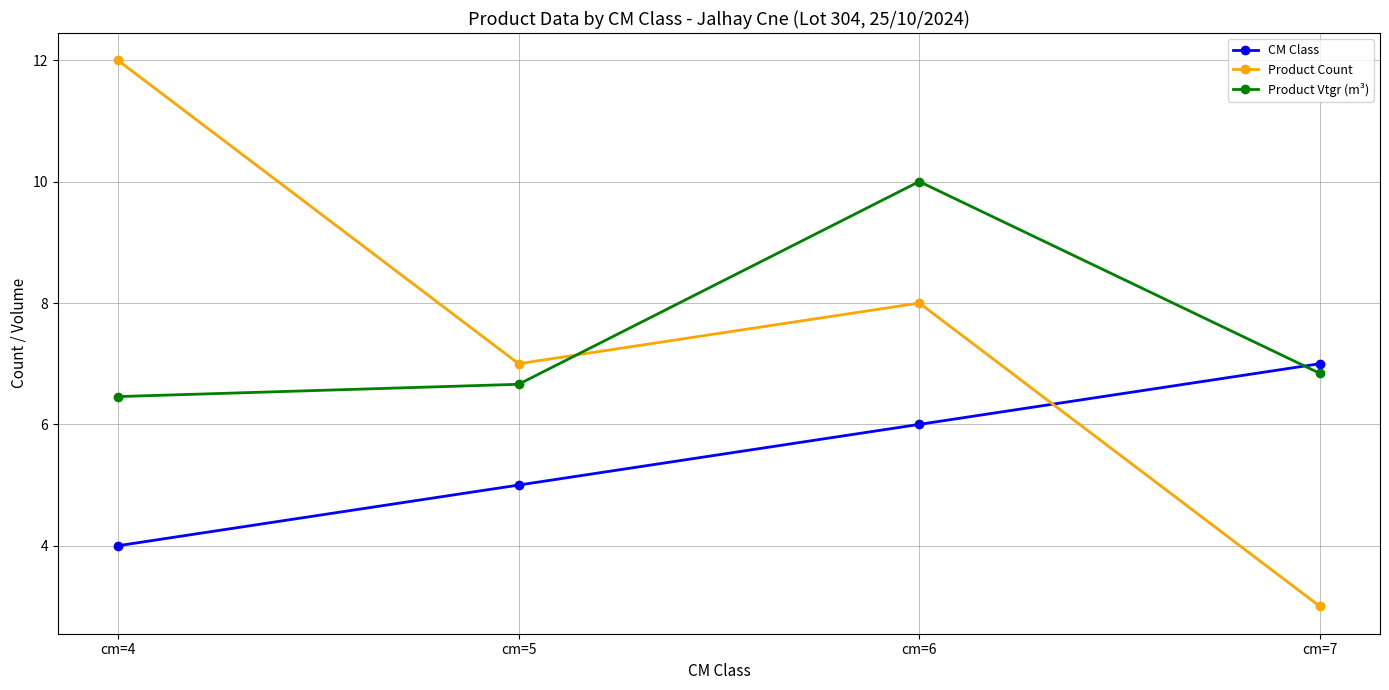

At how many categories does at least one series exceed 8?

2